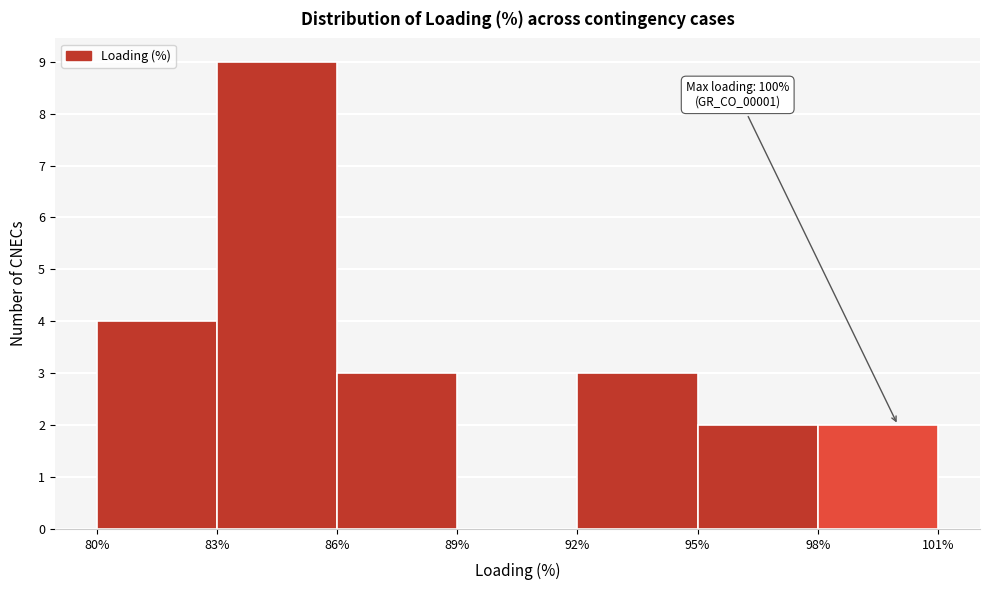

Over which range of the x-axis is the bar tallest?

83% to 86%